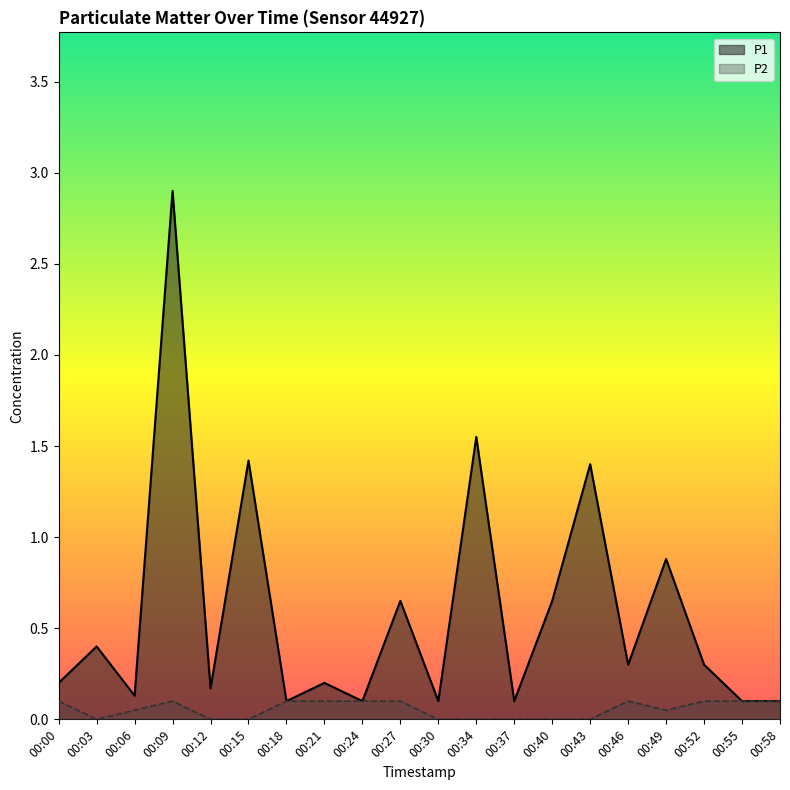

Is the value of P1 at 00:30 greater than the value of P2 at 00:46?

No